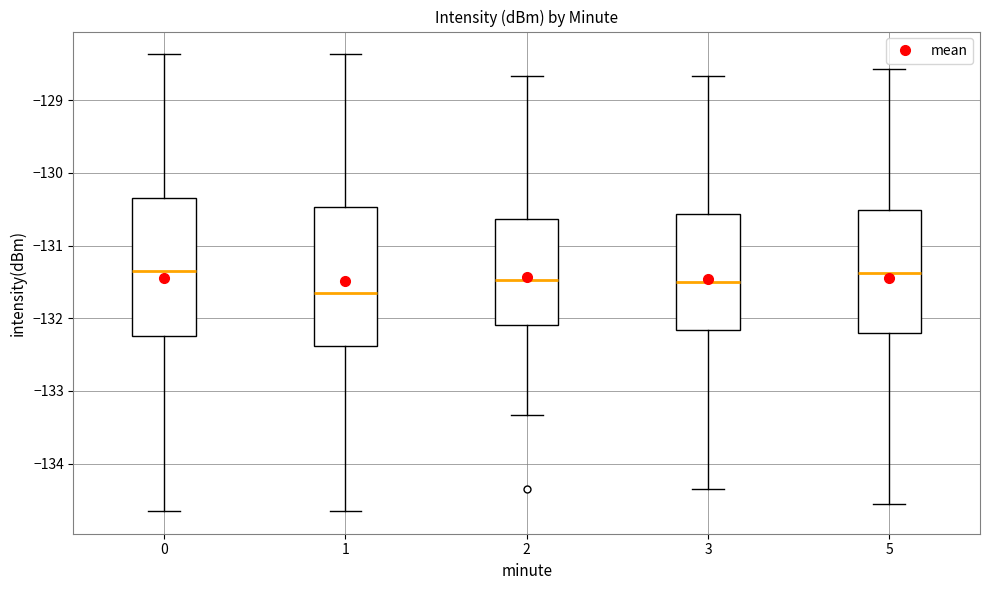

Reading left to right, transcribe this box plot: for each box, give where its median line is, the range the box spans, and where its two whiskers end, as read against the y-axis. The values are not printed on the chart, so give them approximately, as read against the axis.

0: median -131.3, box -132.2 to -130.3, whiskers -134.6 to -128.4
1: median -131.7, box -132.4 to -130.5, whiskers -134.6 to -128.4
2: median -131.5, box -132.1 to -130.6, whiskers -133.3 to -128.7
3: median -131.5, box -132.2 to -130.6, whiskers -134.3 to -128.7
5: median -131.4, box -132.2 to -130.5, whiskers -134.5 to -128.6